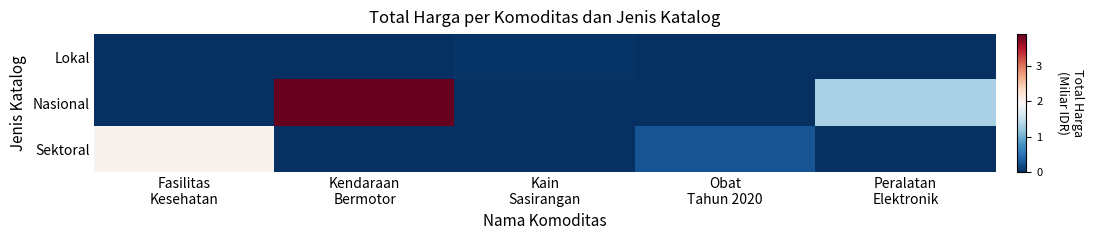

Reading left to right, what are all the values shown in this chart?

Lokal: Fasilitas
Kesehatan=0.0	Kendaraan
Bermotor=0.0	Kain
Sasirangan=0.0	Obat
Tahun 2020=0.0	Peralatan
Elektronik=0.0
Nasional: Fasilitas
Kesehatan=0.0	Kendaraan
Bermotor=3.9	Kain
Sasirangan=0.0	Obat
Tahun 2020=0.0	Peralatan
Elektronik=1.3
Sektoral: Fasilitas
Kesehatan=2.0	Kendaraan
Bermotor=0.0	Kain
Sasirangan=0.0	Obat
Tahun 2020=0.3	Peralatan
Elektronik=0.0